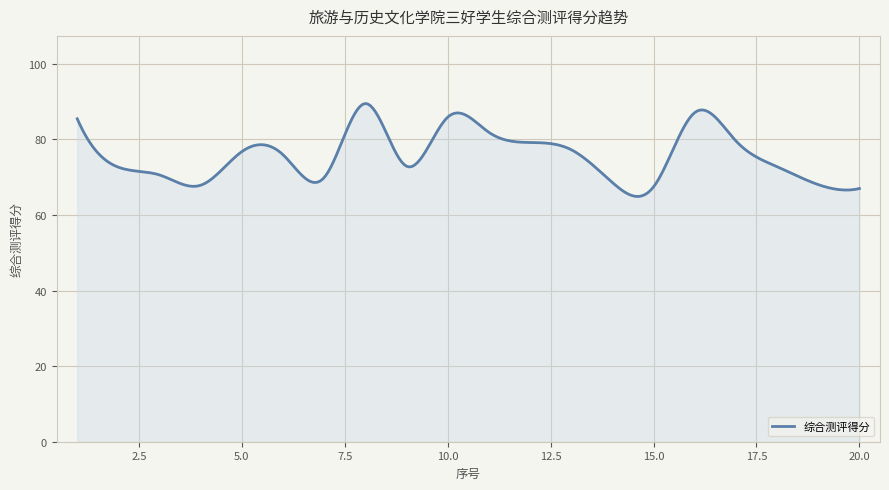

What is the difference between the maximum and minimum values?

24.6